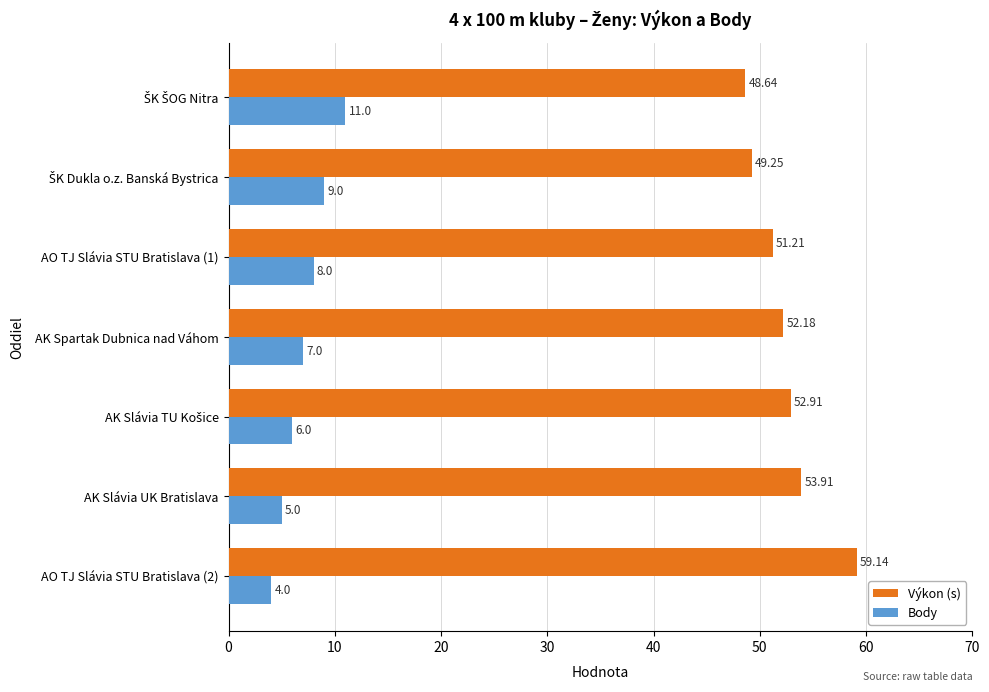

Which series has the widest spread of values?

Výkon (s)